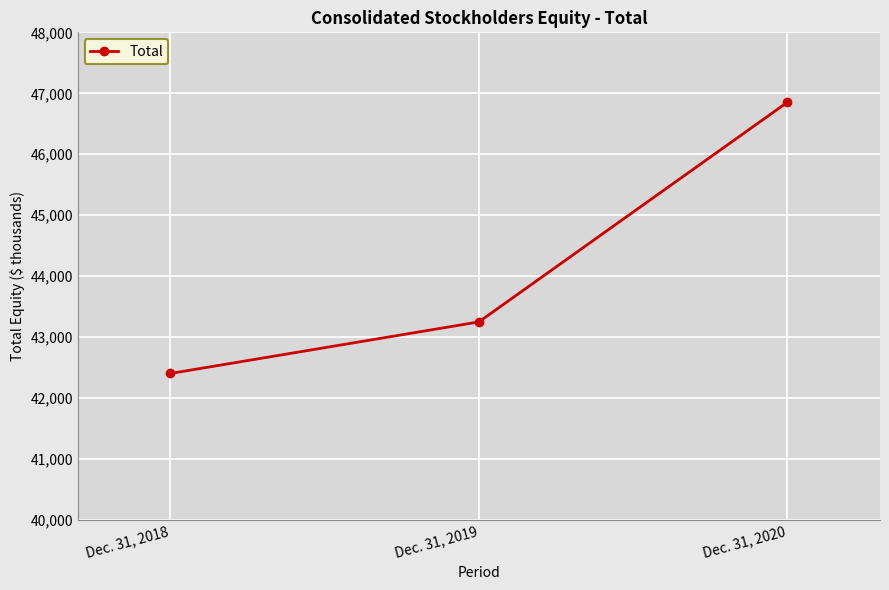

List the labels in order of value, smallest first.

Dec. 31, 2018, Dec. 31, 2019, Dec. 31, 2020